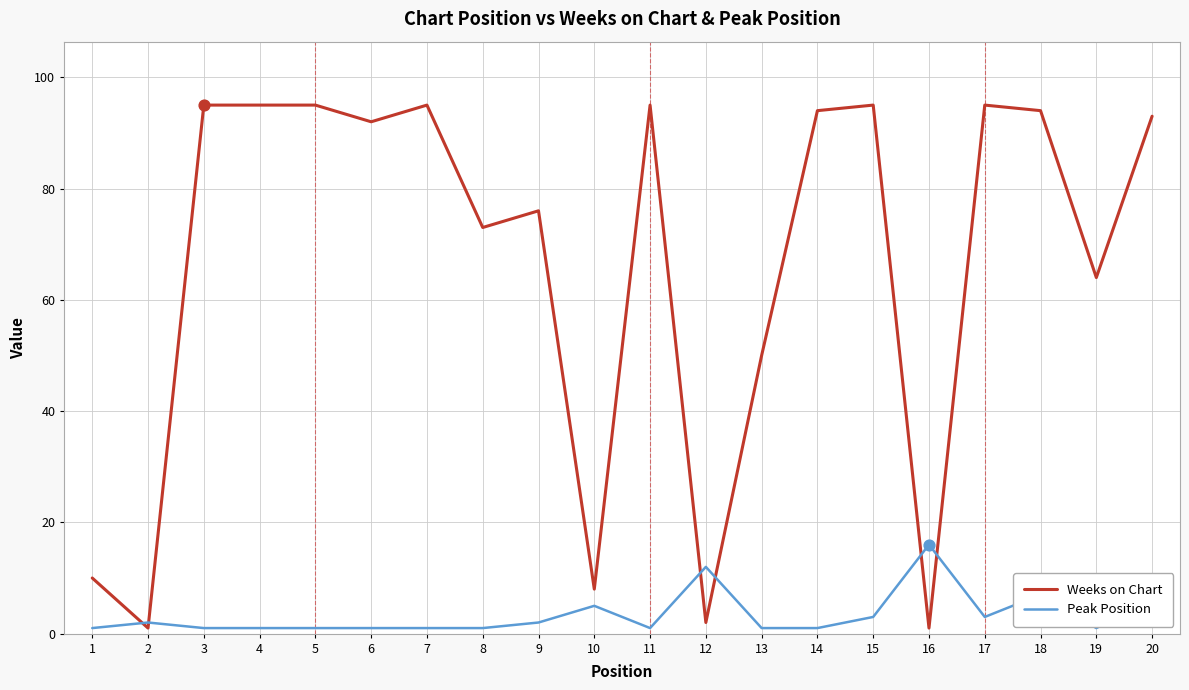

At how many categories does at least one series exceed 52?

14